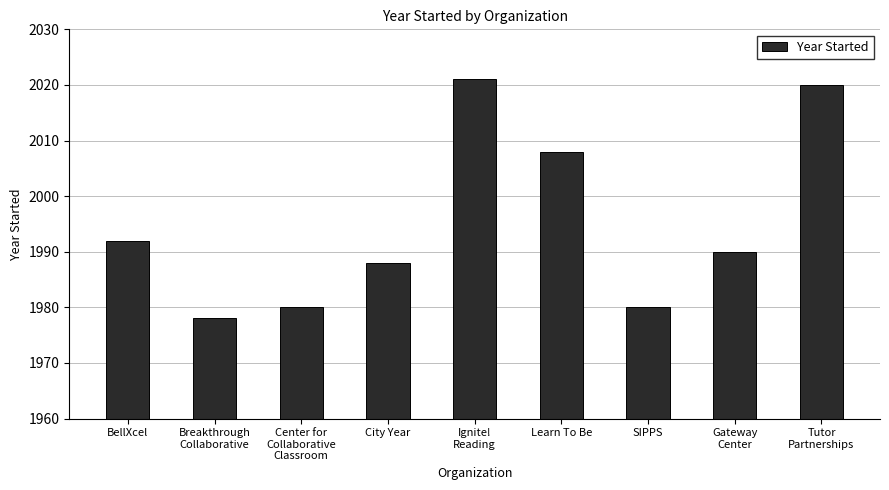

The value at Learn To Be is 3079. True or false?

False